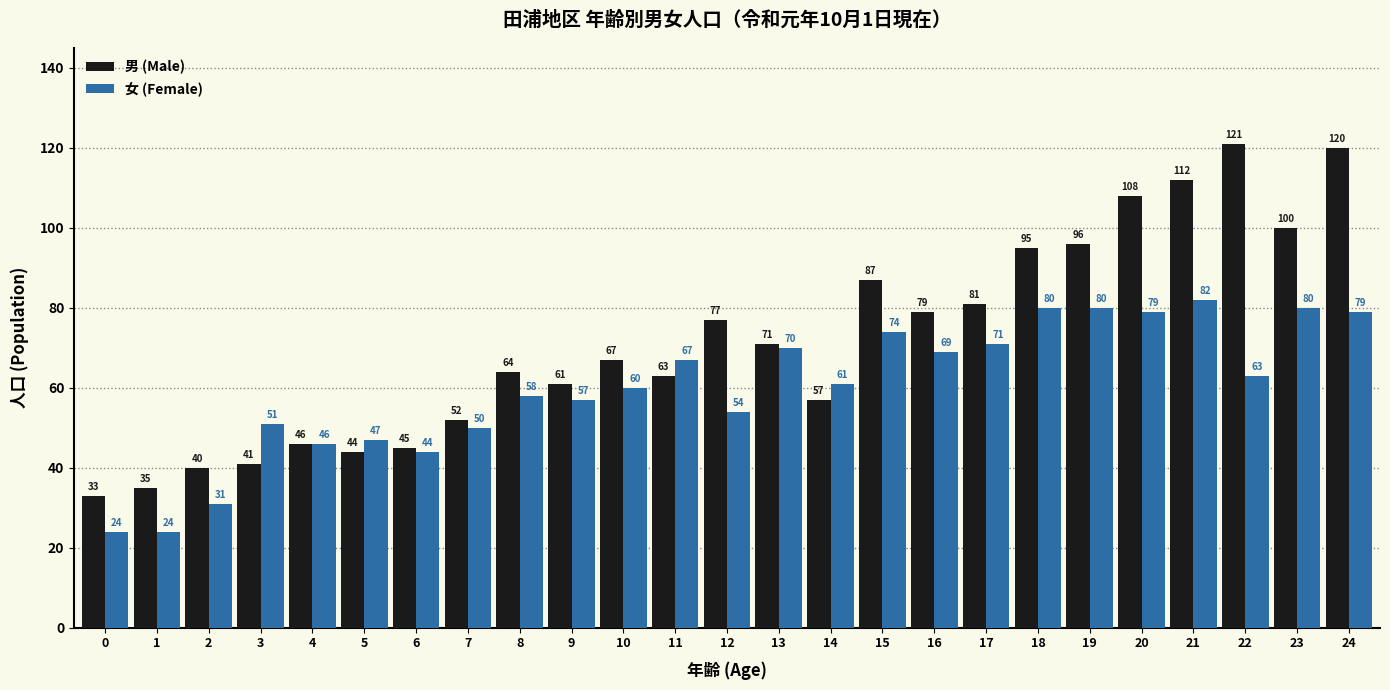

Between 18 and 20, which series saw the biggest shift?

男 (Male)